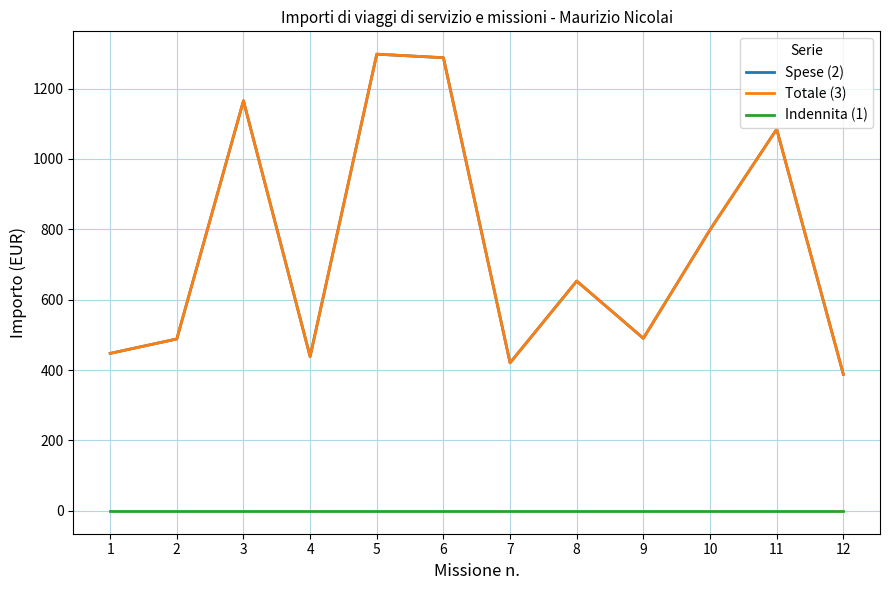

True or false: Spese (2) has a value of 113.6 at 2.

False